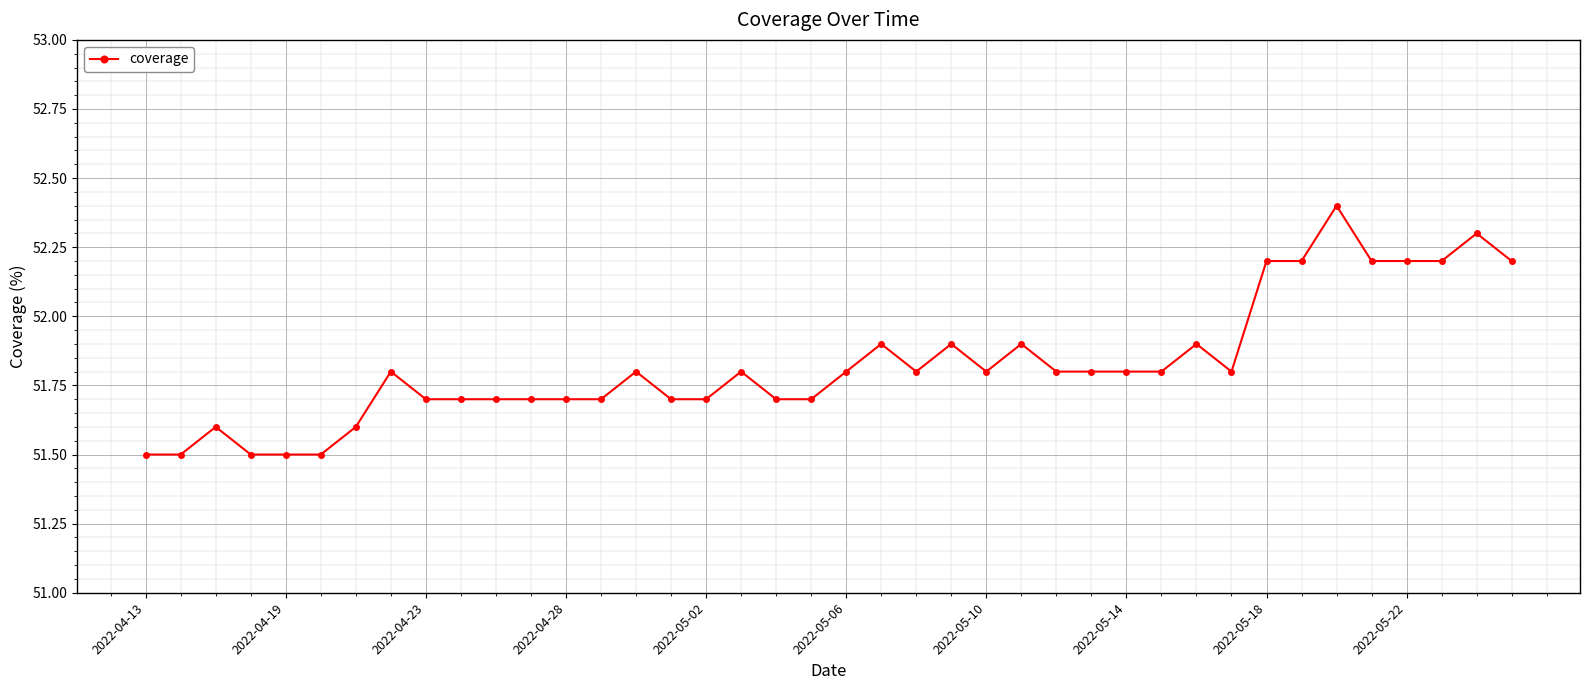

What is the difference between the maximum and second lowest values?

0.9